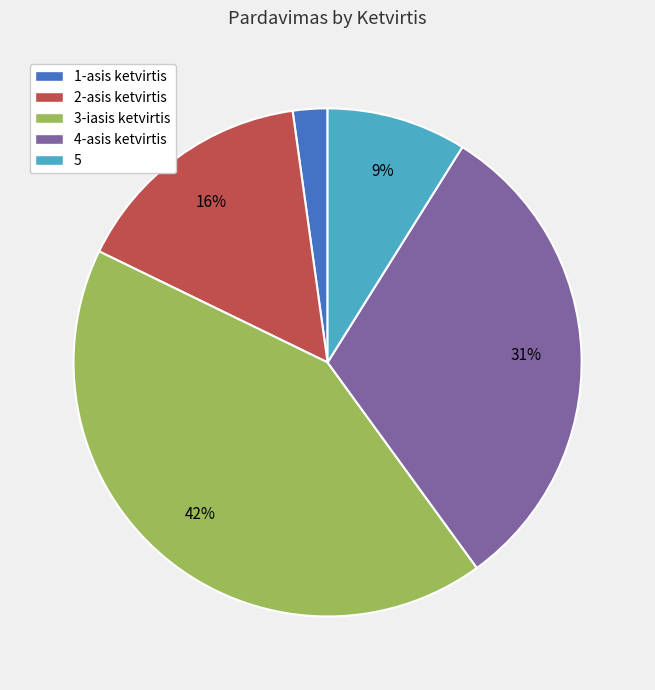

Which has a higher value, 4-asis ketvirtis or 3-iasis ketvirtis?

3-iasis ketvirtis